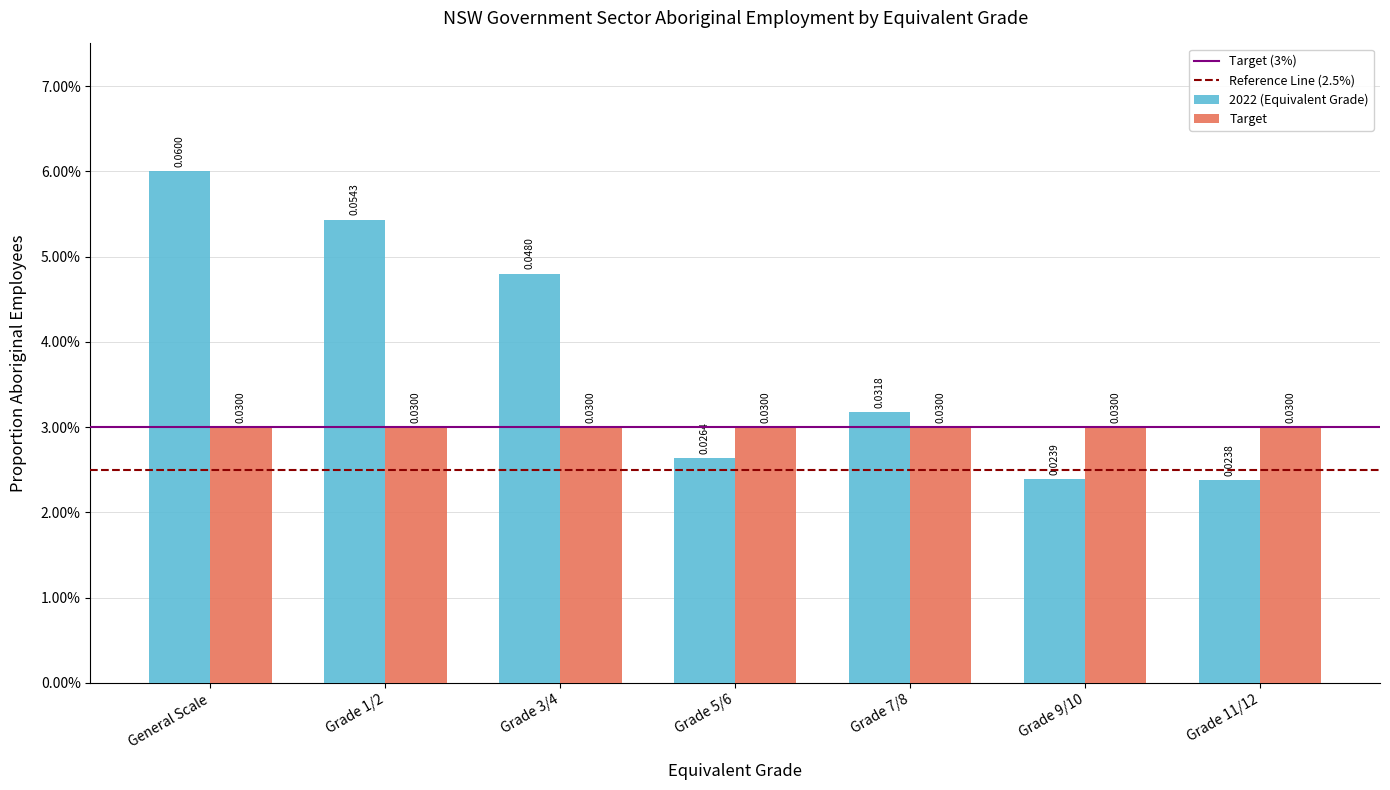

Are the bars horizontal?

No